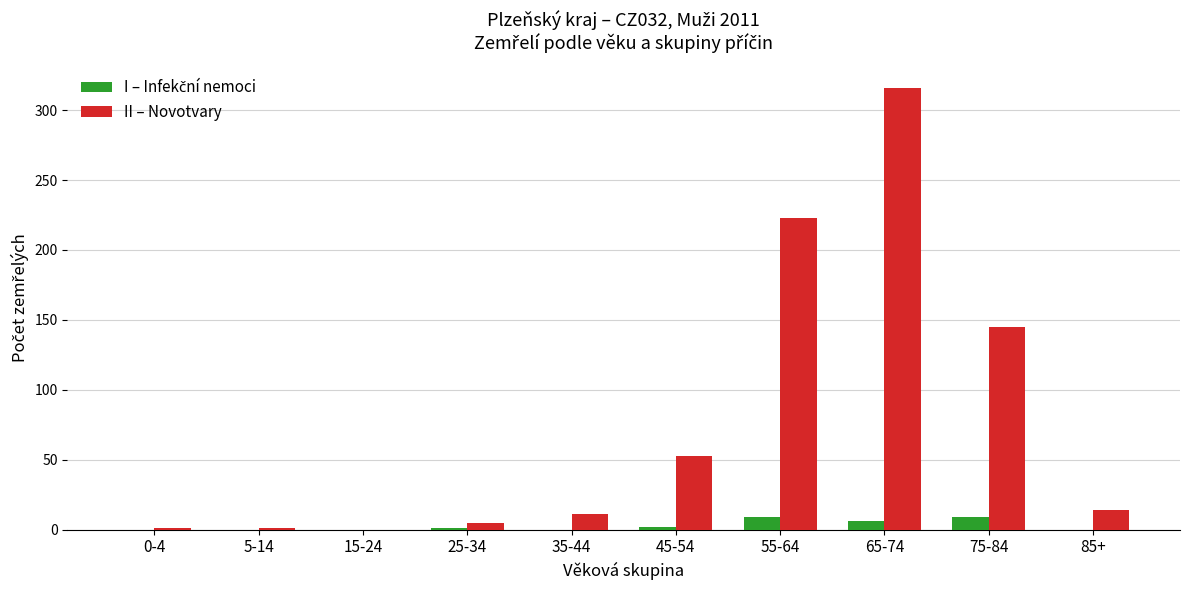

At which category is the sum across all series the highest?

65-74